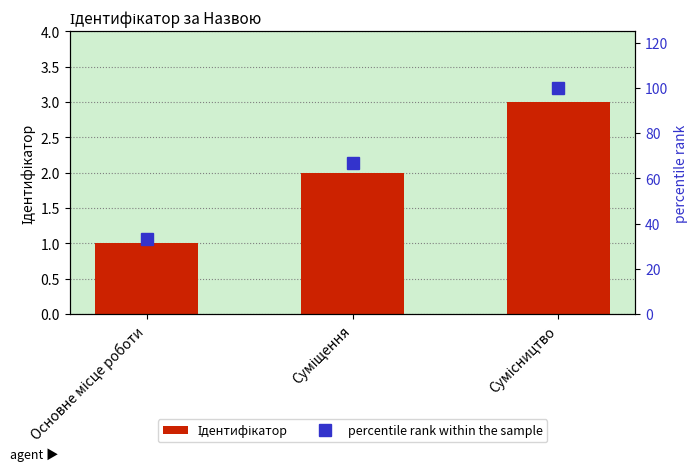

What position from the left is Суміщення?

2